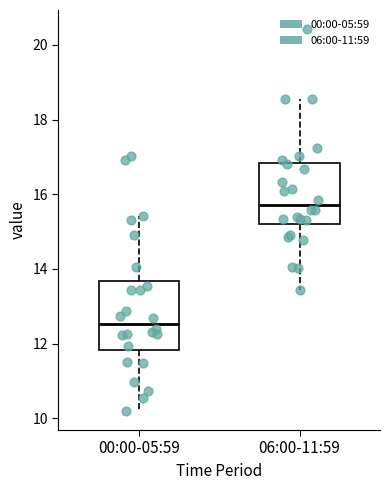

Comparing the boxes themselves (not the whiskers), which one is the tallest?

00:00-05:59